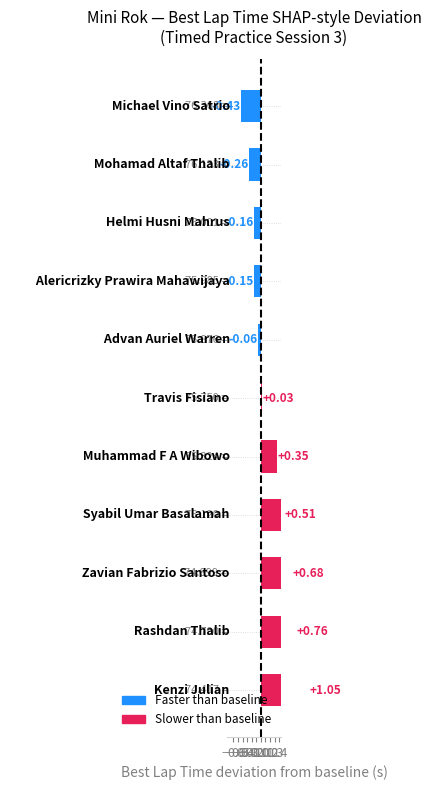

What is the change in value from Advan Auriel Warren to Zavian Fabrizio Santoso?

+0.7